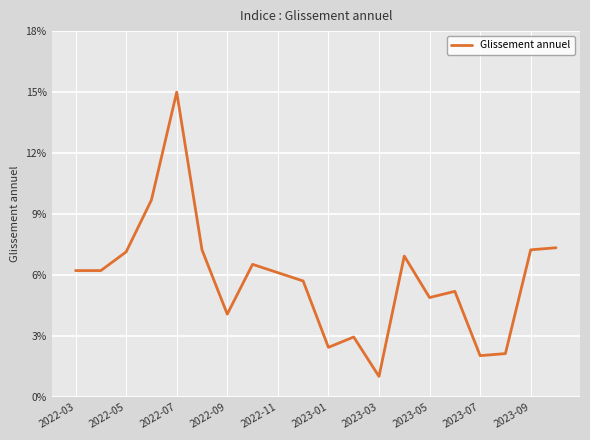

Does the chart have visible grid lines?

Yes